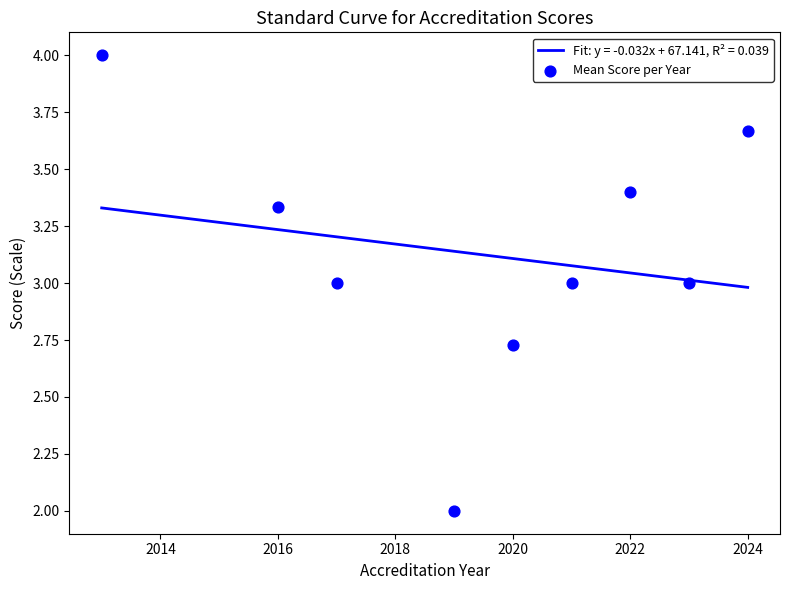

True or false: Fit: y = -0.032x + 67.141, R² = 0.039 has a value of 3.1 at 2020.

True